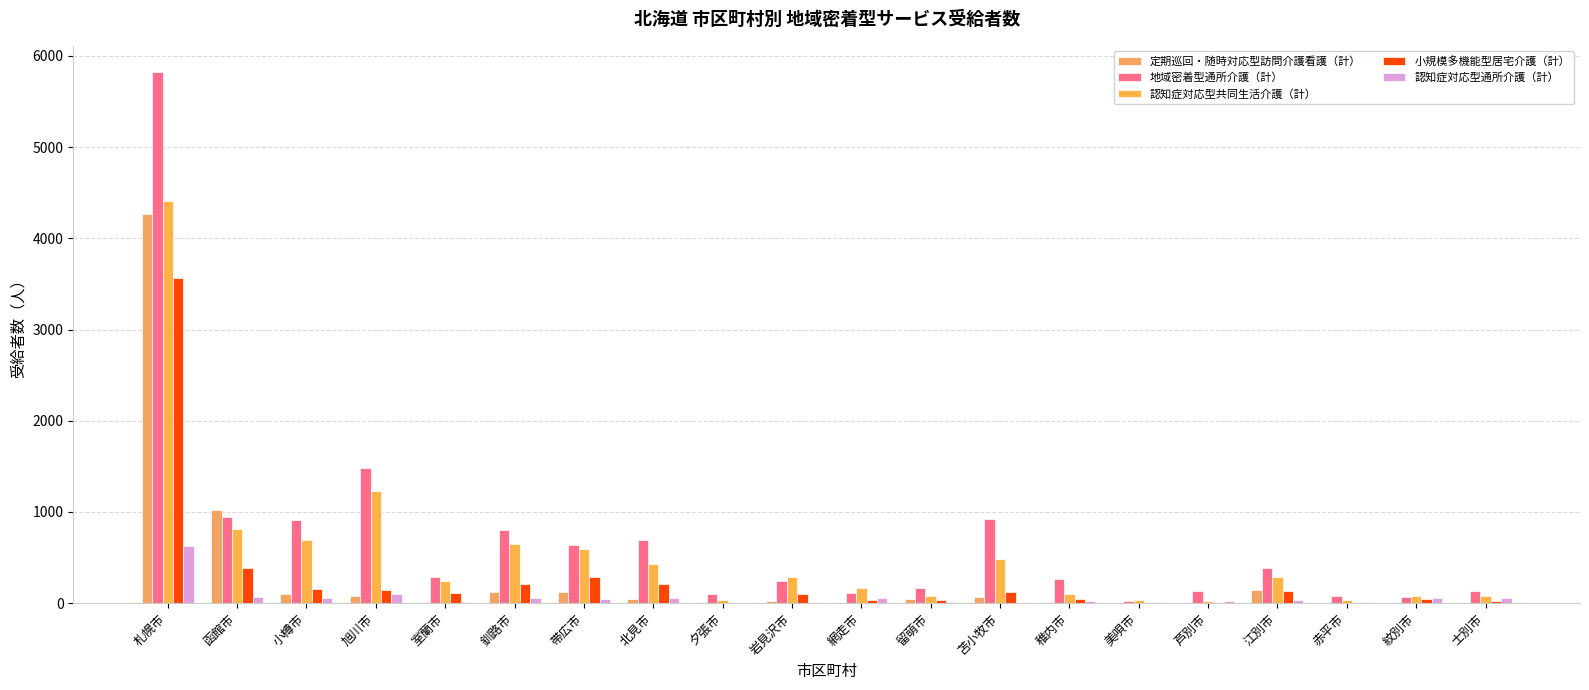

Rank the series at 帯広市 from lowest to highest value.

認知症対応型通所介護（計）, 定期巡回・随時対応型訪問介護看護（計）, 小規模多機能型居宅介護（計）, 認知症対応型共同生活介護（計）, 地域密着型通所介護（計）